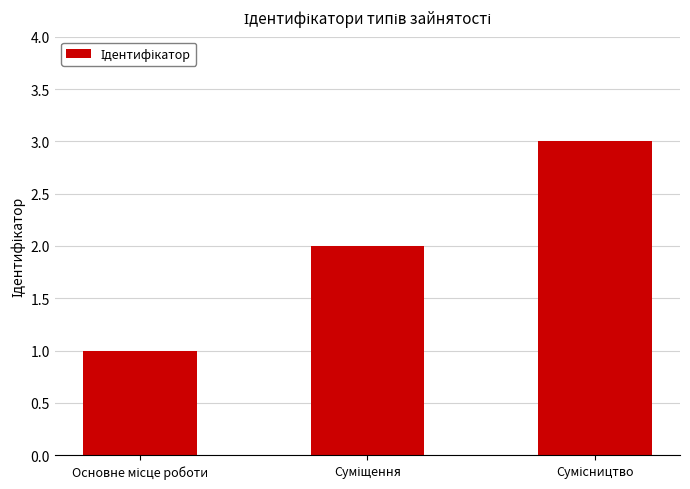

How many distinct data groups are displayed?

1